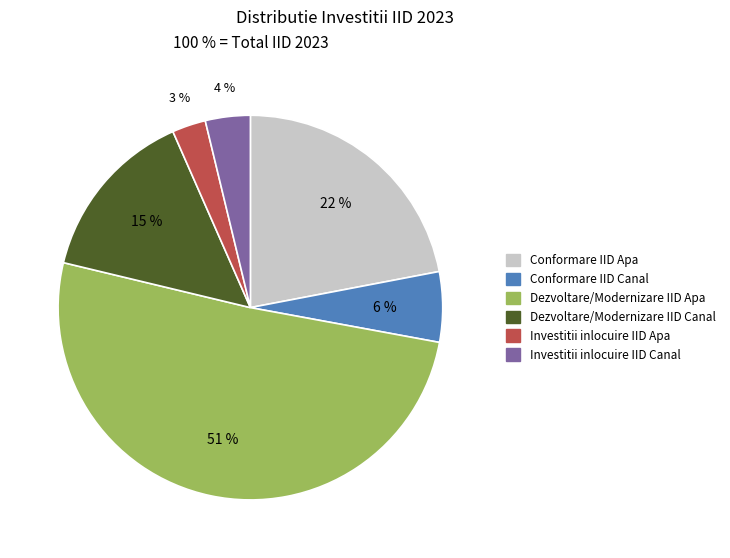

Which category accounts for the majority?

Dezvoltare/Modernizare IID Apa